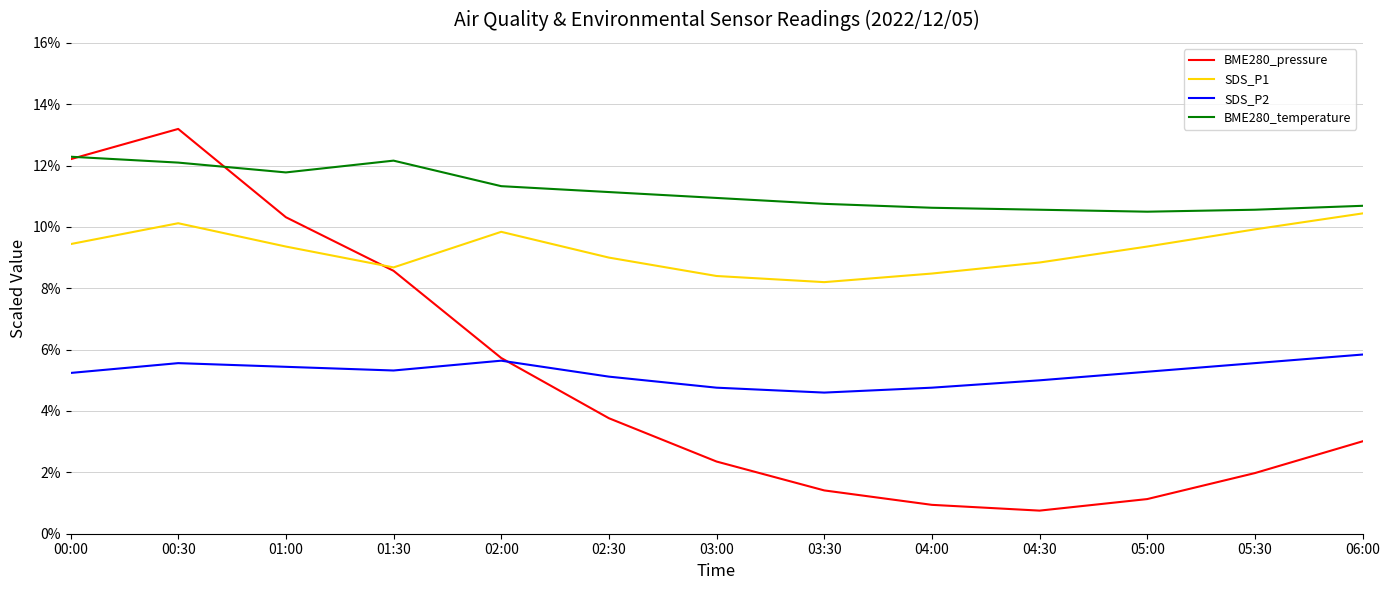

Does the chart display data point markers on the line(s)?

No